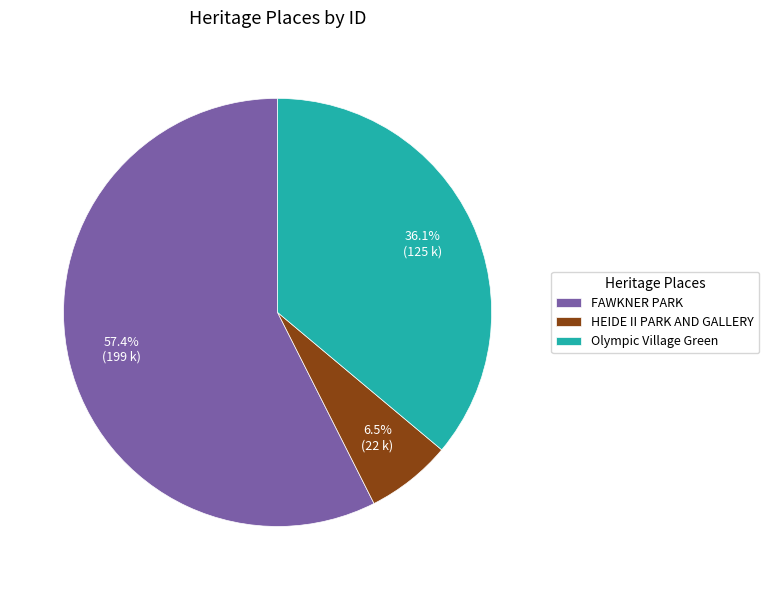

Is it true that FAWKNER PARK is 57% of the pie?

True